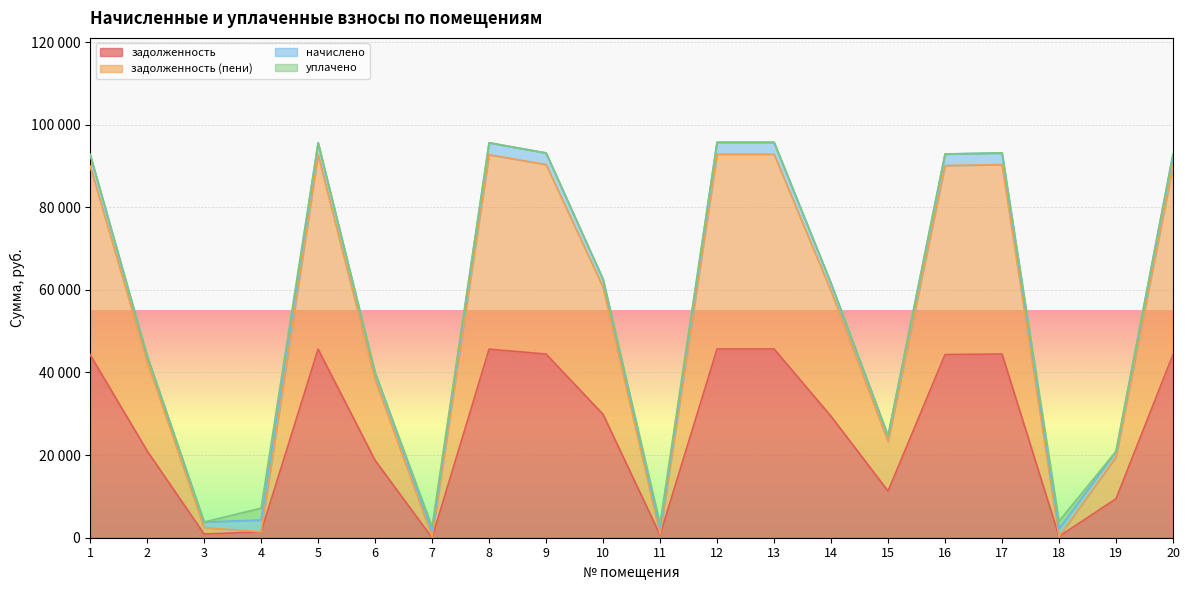

What are all the series names shown in the legend?

задолженность, задолженность (пени), начислено, уплачено